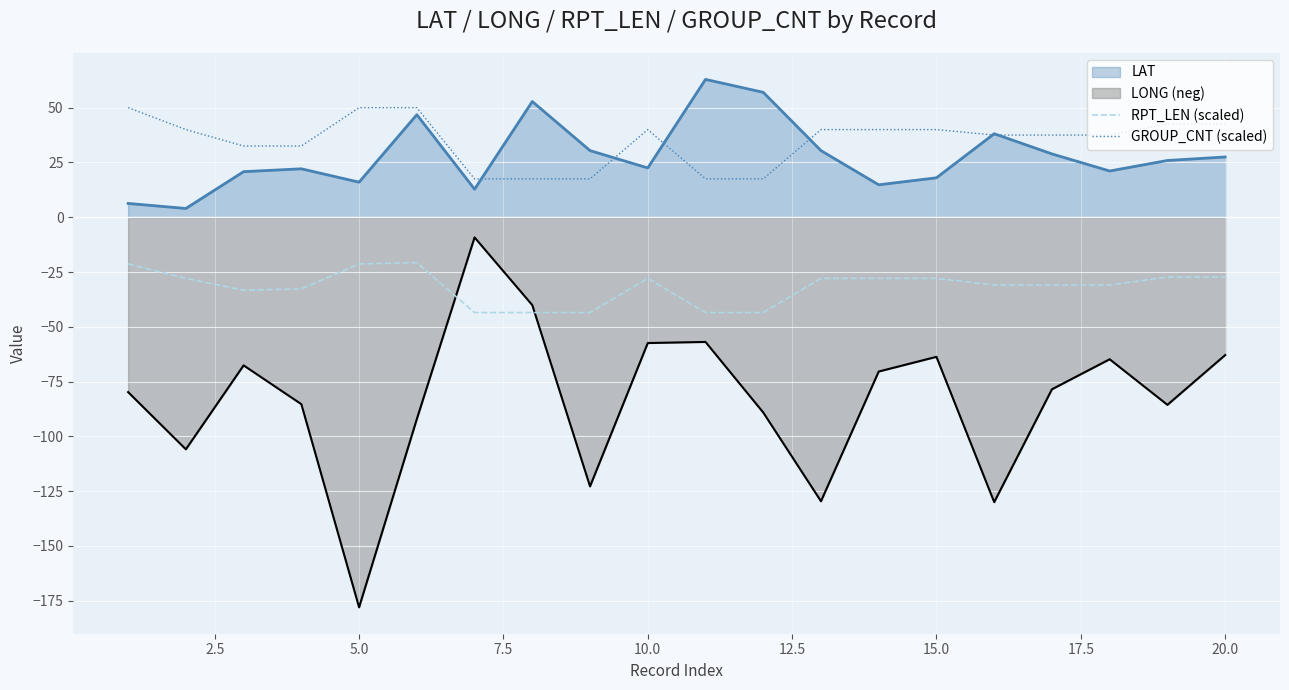

The LAT series shows 9.3 at 15.0. True or false?

False